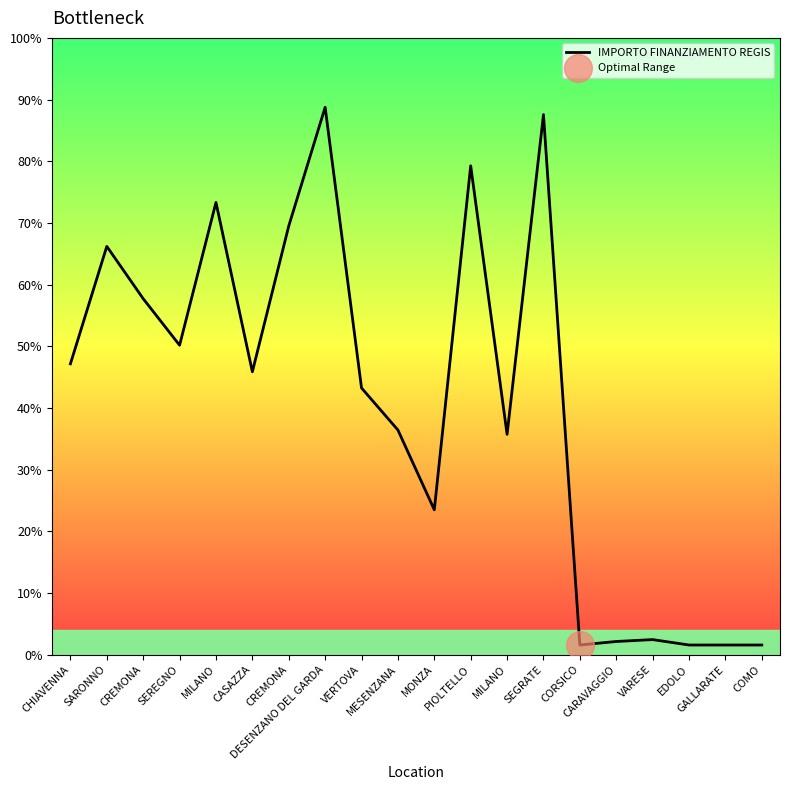

Count the number of data series in this chart.

1